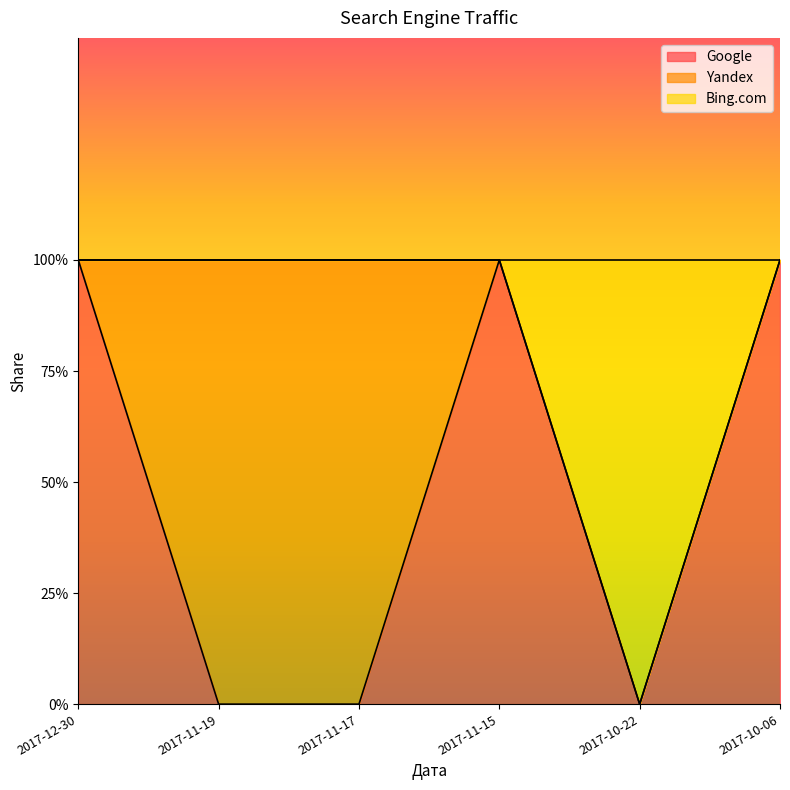

What is the value of the Bing.com point at the 6th from the left?

1